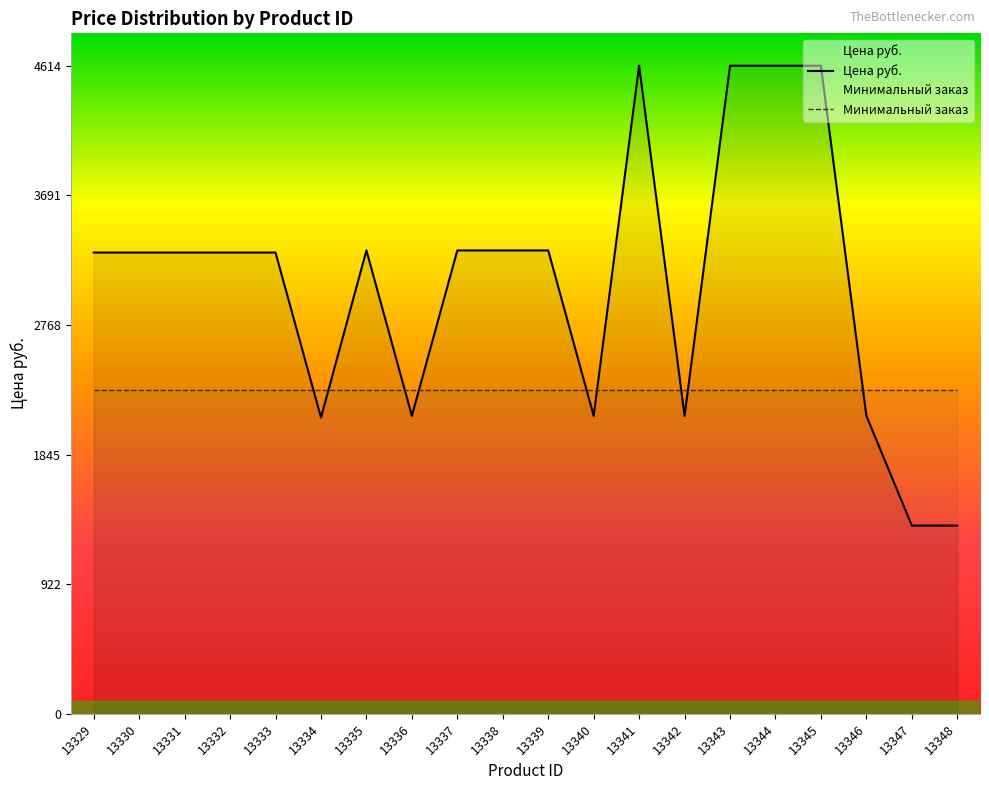

Rank the categories by value from highest to lowest.

13341, 13343, 13344, 13345, 13335, 13337, 13338, 13339, 13329, 13330, 13331, 13332, 13333, 13336, 13340, 13342, 13346, 13334, 13347, 13348